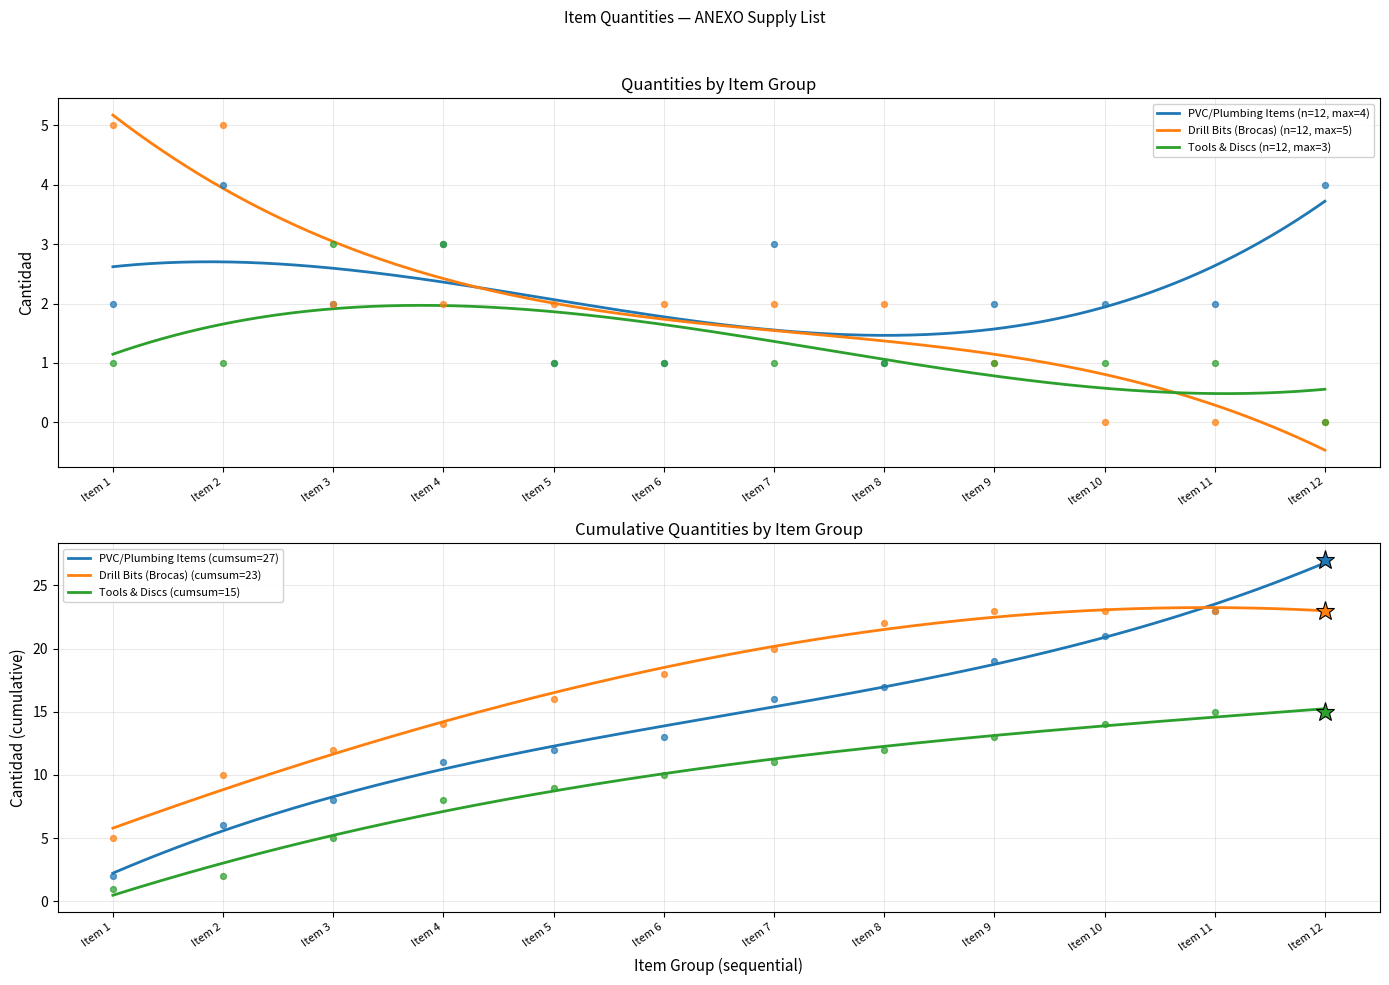

At which category is the sum across all series the highest?

Item 2